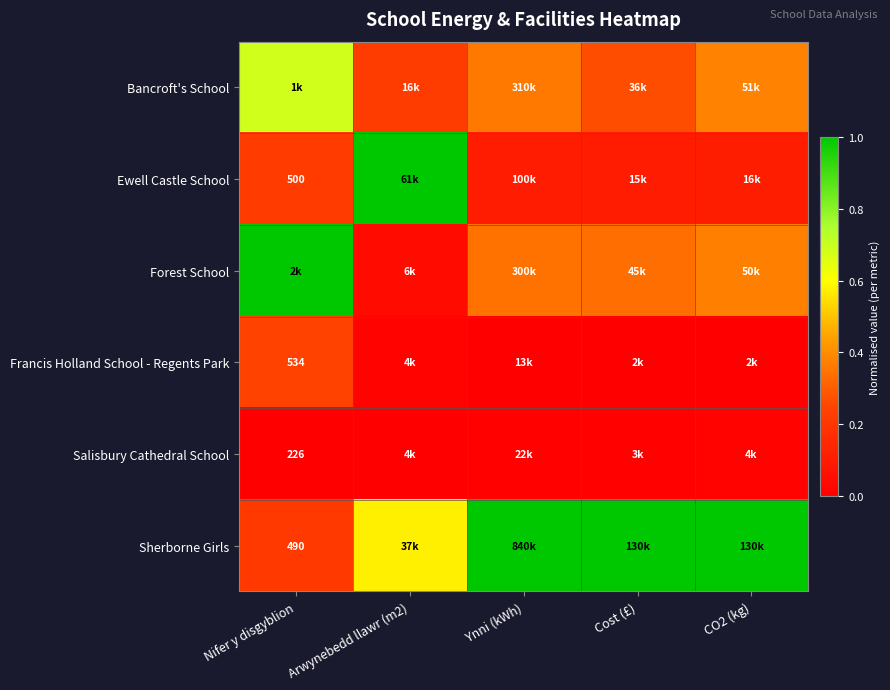

At how many categories does at least one series exceed 0?

5